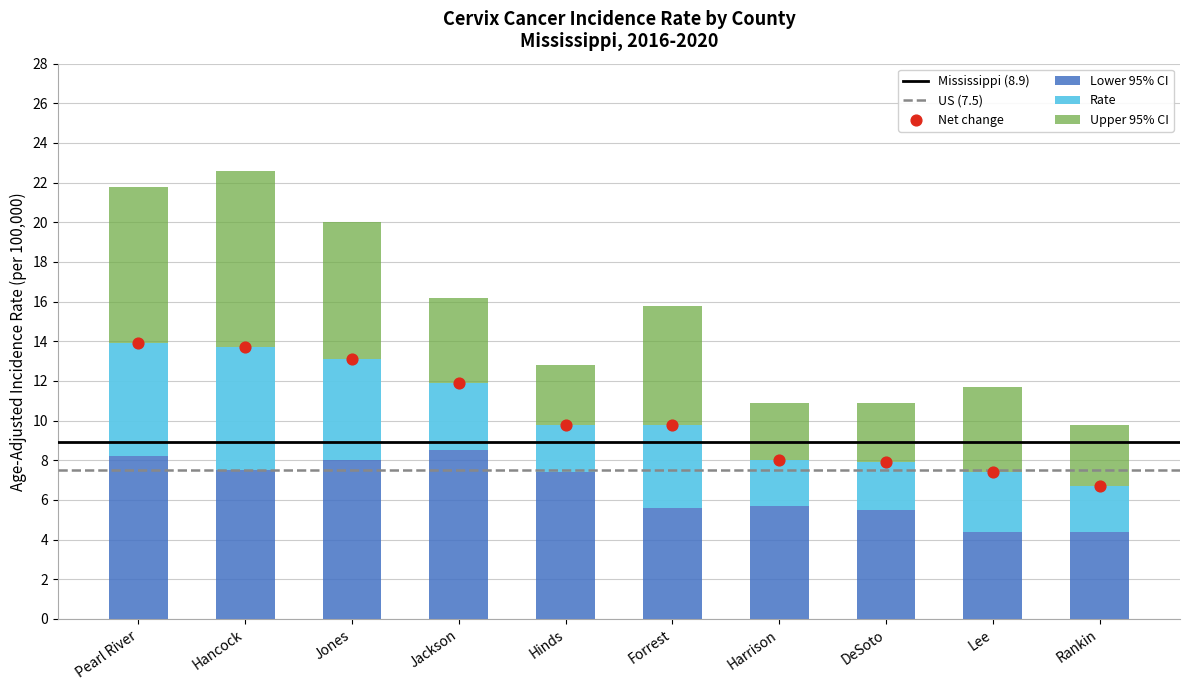

What is the total value across all series at Harrison?

13.7